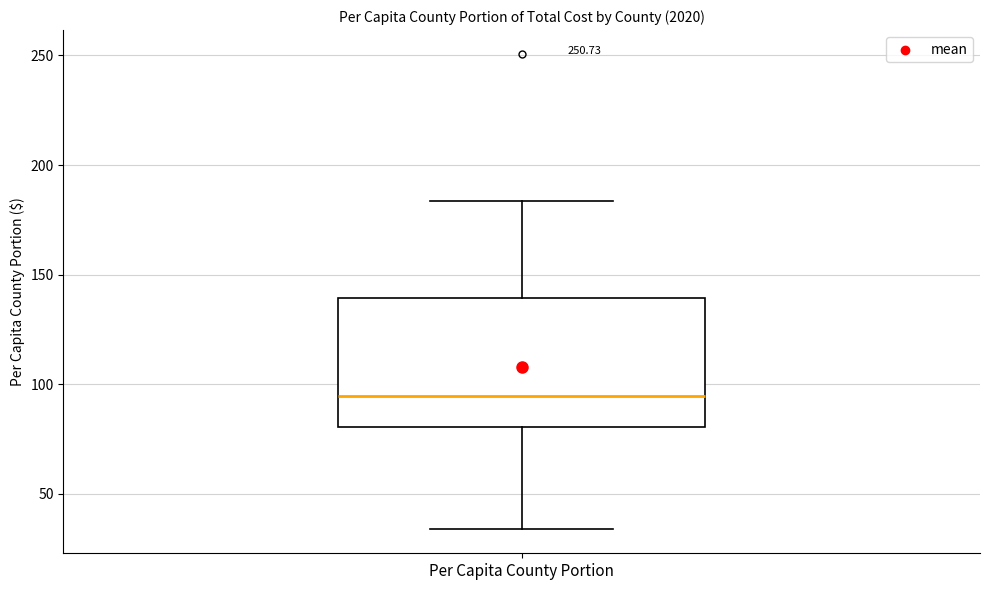

Read this box plot against the y-axis: the position of the median line, the range covered by the box, and the ends of both whiskers. The values are not printed on the chart, so give them approximately, as read against the axis.

median 95, box 80 to 140, whiskers 35 to 185